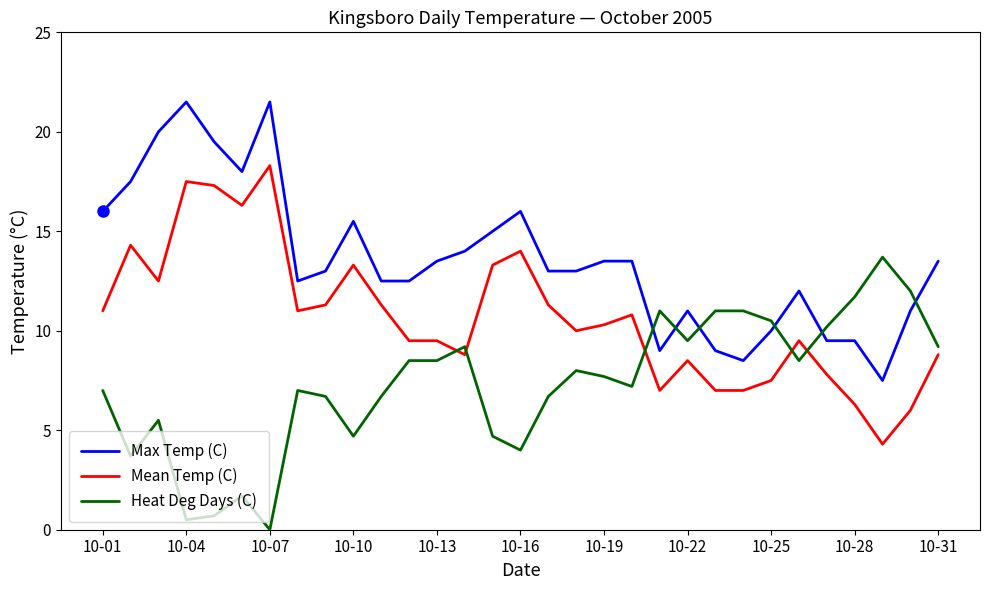

After their last crossing, which series has the higher values: Max Temp (C) or Heat Deg Days (C)?

Max Temp (C)